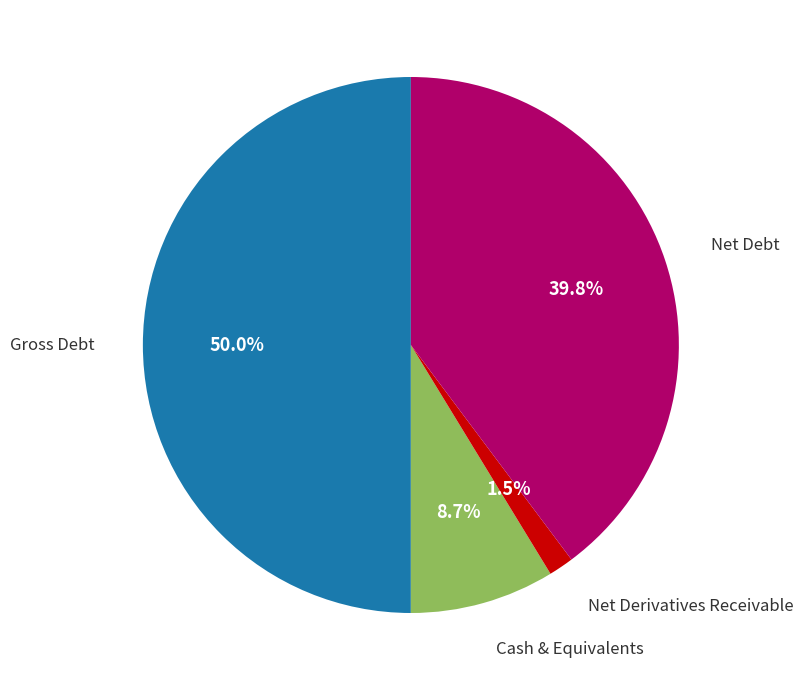

Which slice is the largest?

Gross Debt